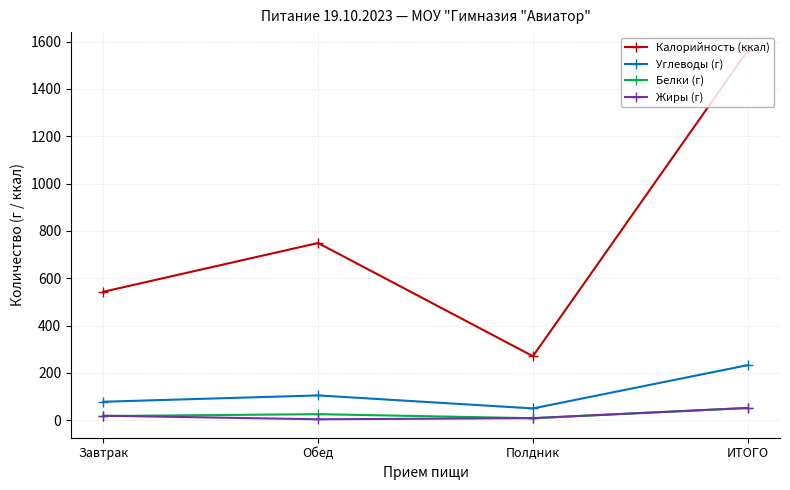

What is the label of the 3rd point from the left?

Полдник